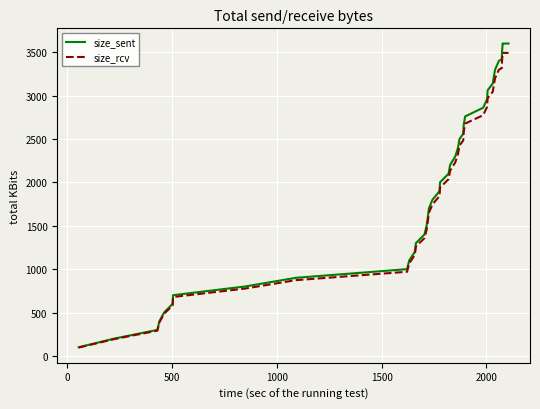

Which series has the widest spread of values?

size_sent